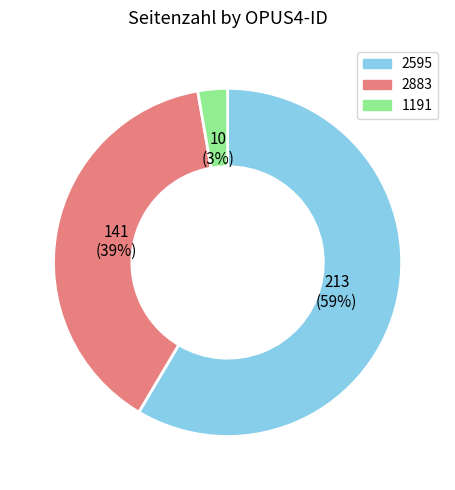

Combined, do 1191 and 2595 account for over 50%?

Yes